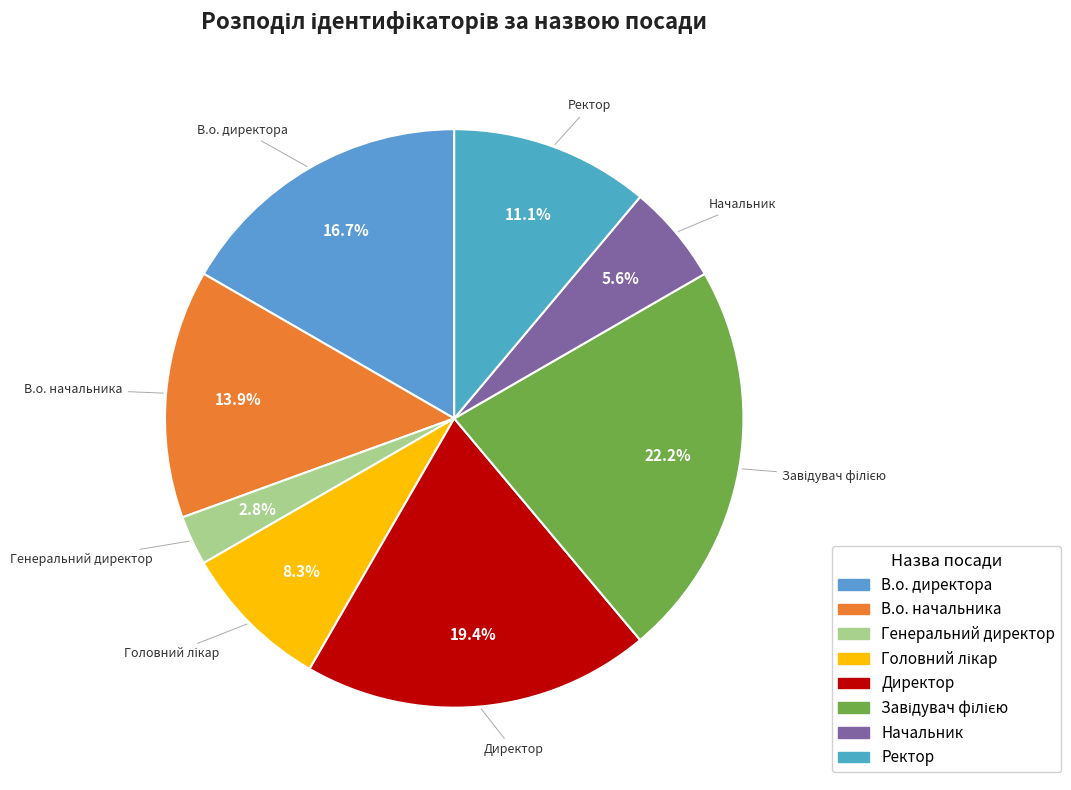

Does Генеральний директор represent more than half of the total?

No